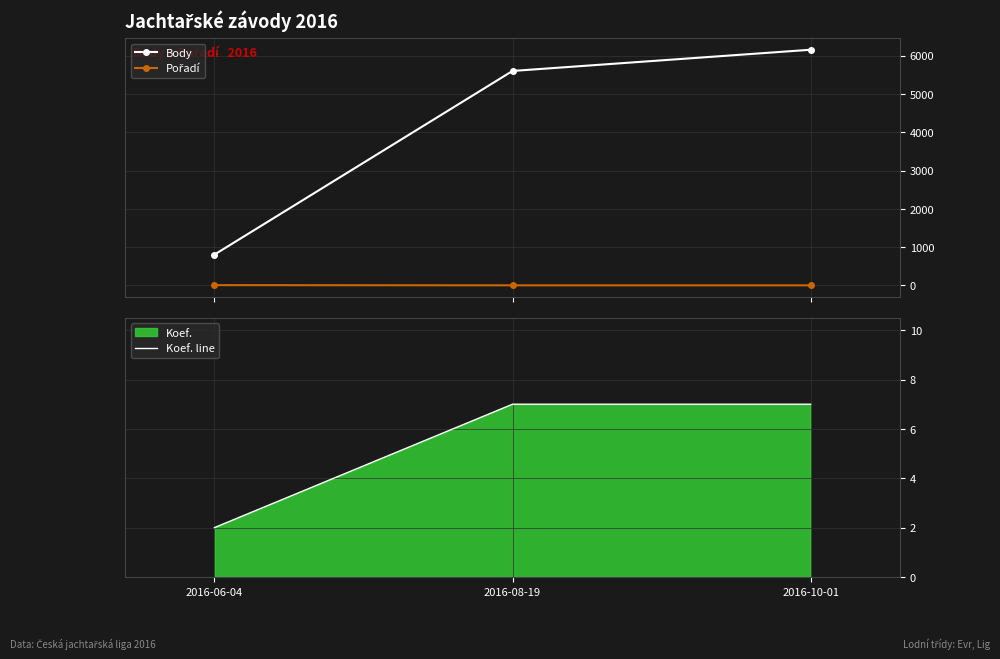

What position from the right is 2016-08-19?

2